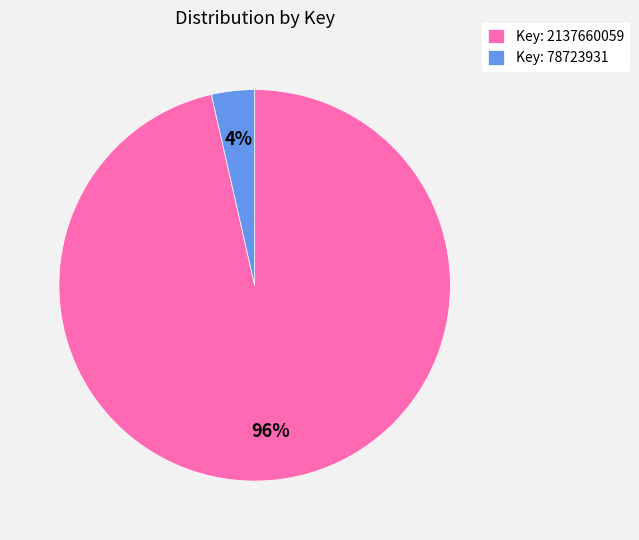

How many segments does this pie chart have?

2